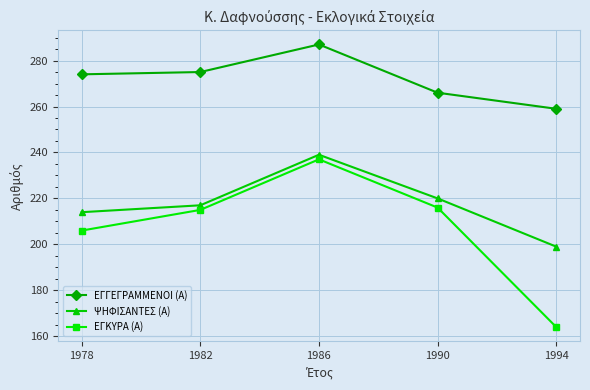

Where is ΕΓΚΥΡΑ (Α) nearest to the value 200?

1978